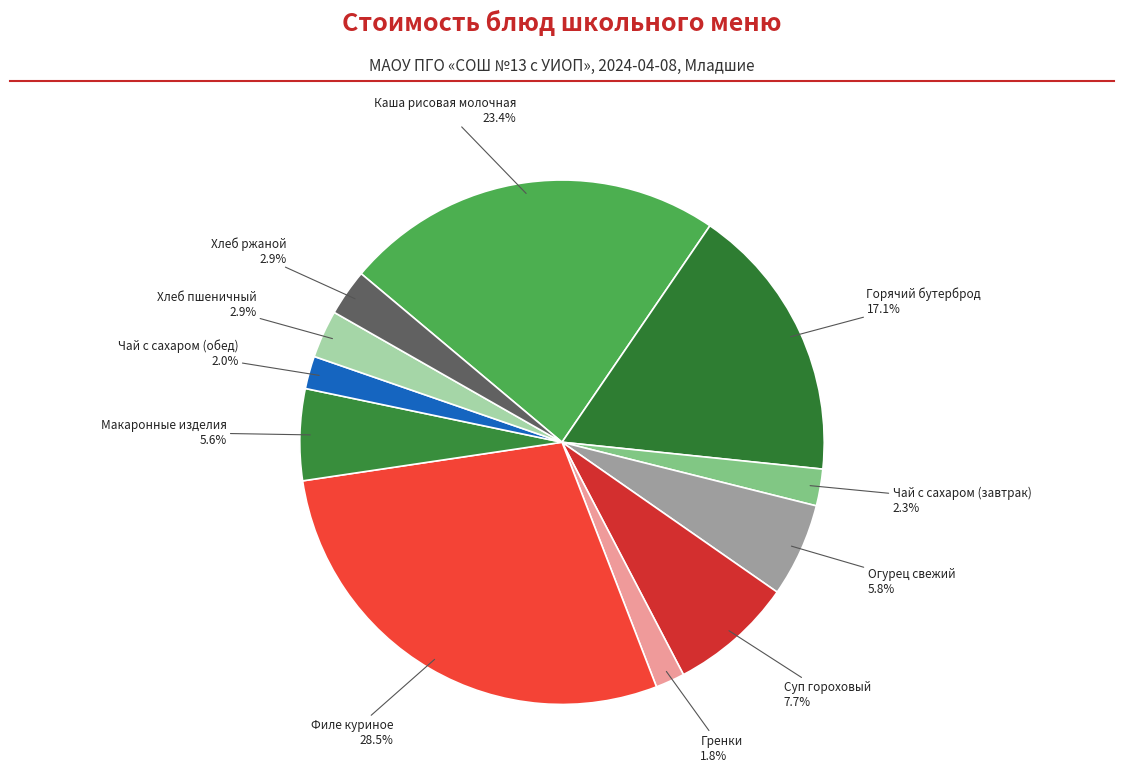

What is the largest slice in the pie chart?

Филе куриное